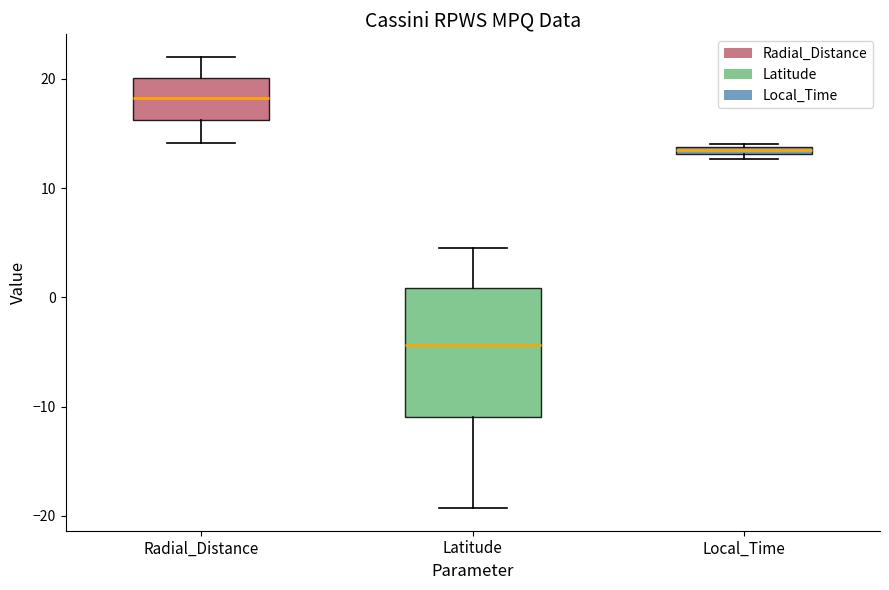

Where is the lower edge of the box for Local_Time on the y-axis? The values are not printed on the chart, so give them approximately, as read against the axis.

13